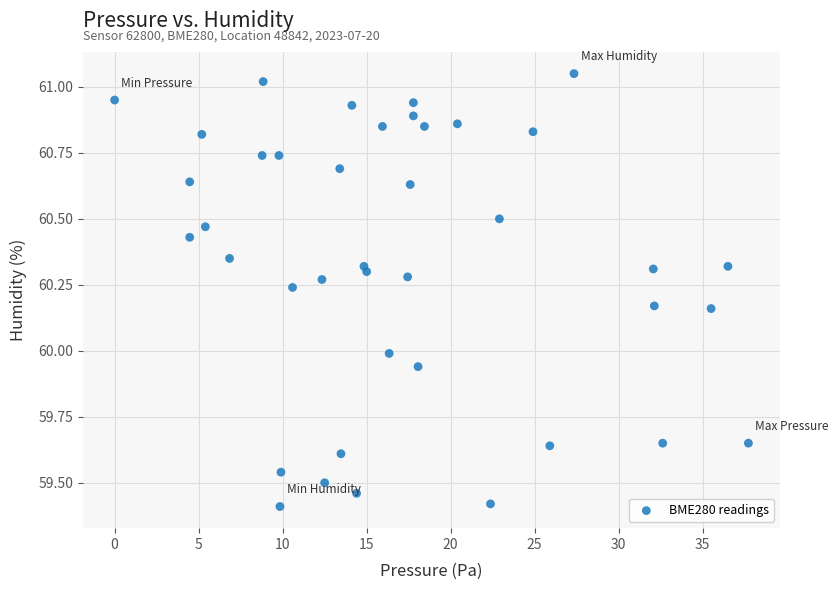

What is the range of X values (max minus min)?

37.7